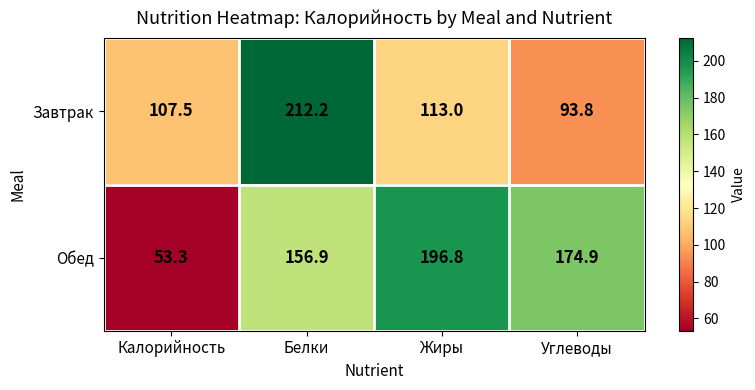

Count the number of data series in this chart.

2